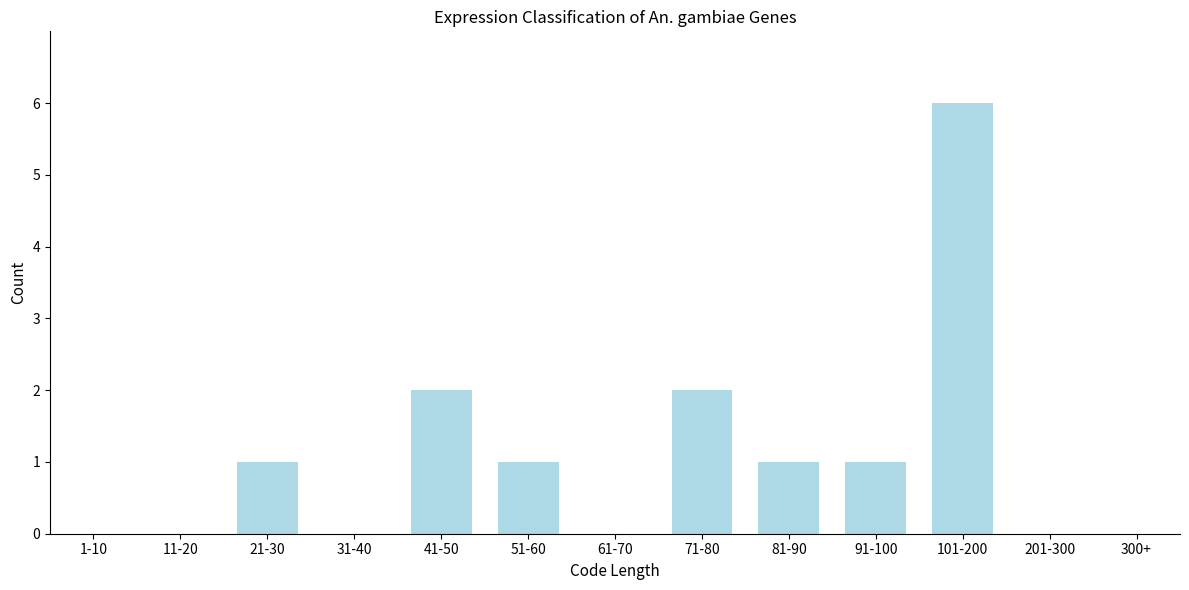

Reading right to left, transcribe all the data shown in this chart.

300+=0	201-300=0	101-200=6	91-100=1	81-90=1	71-80=2	61-70=0	51-60=1	41-50=2	31-40=0	21-30=1	11-20=0	1-10=0